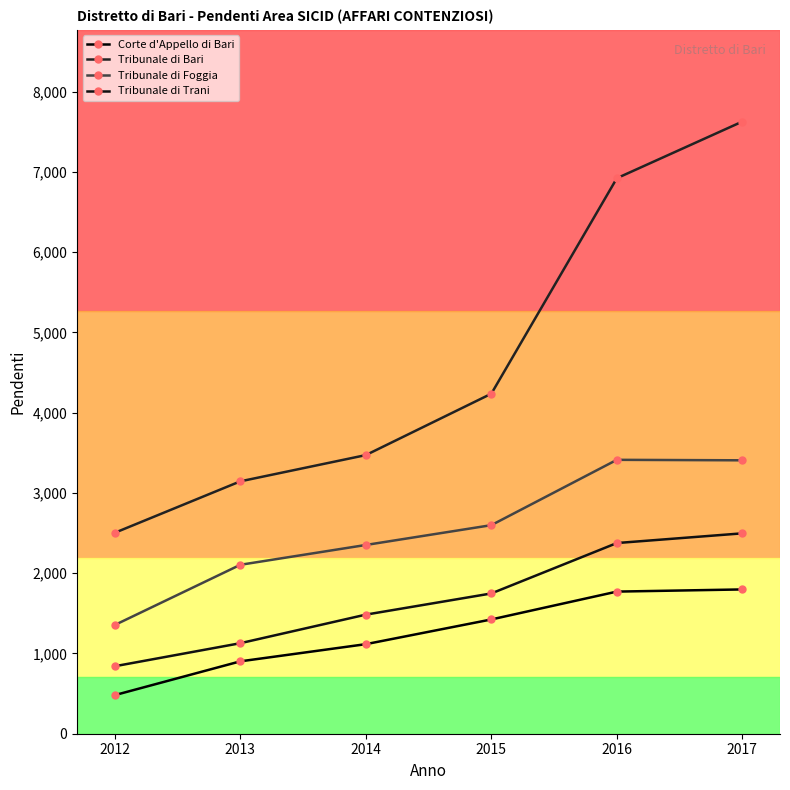

Which series changed the most between 2012 and 2016?

Tribunale di Bari